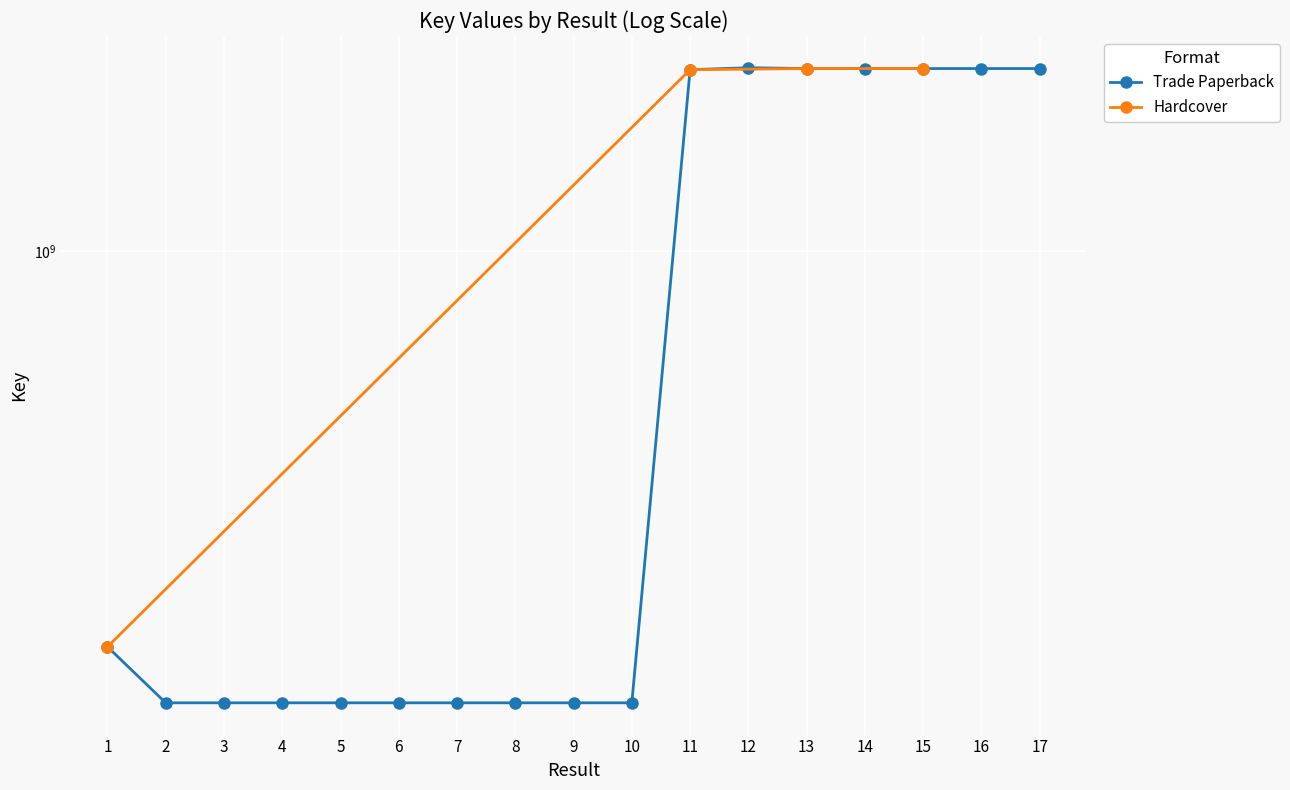

What is the approximate value at 17, to the nearest 100?

2130394700